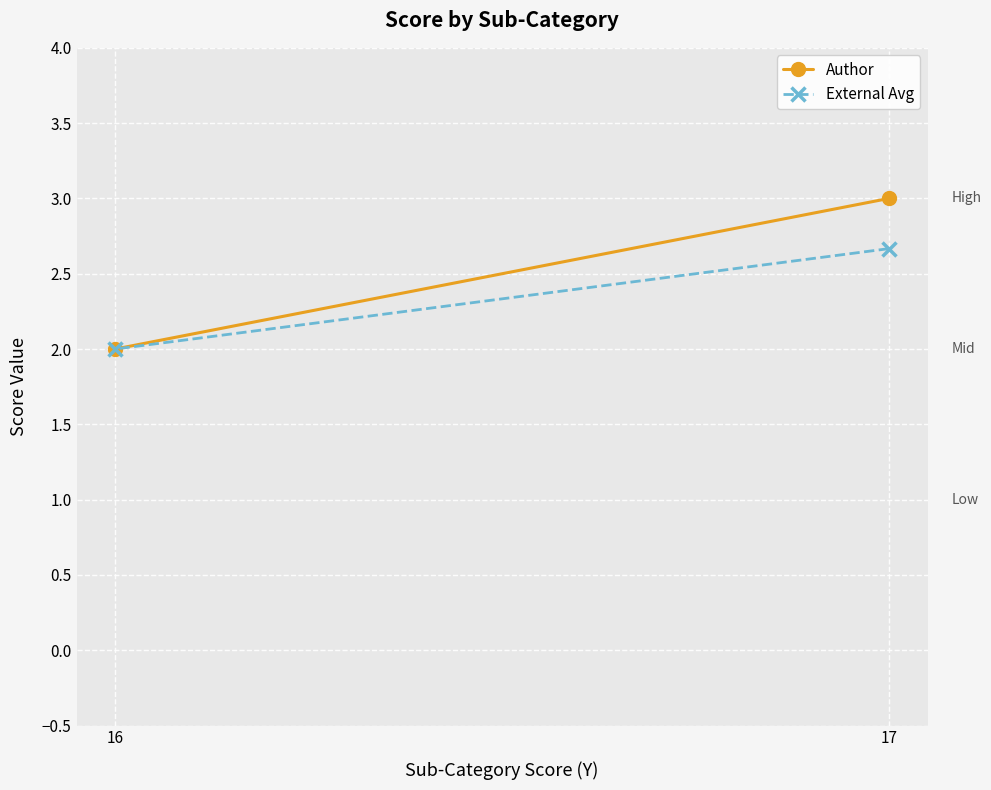

The External Avg series shows 2.0 at 16. True or false?

True